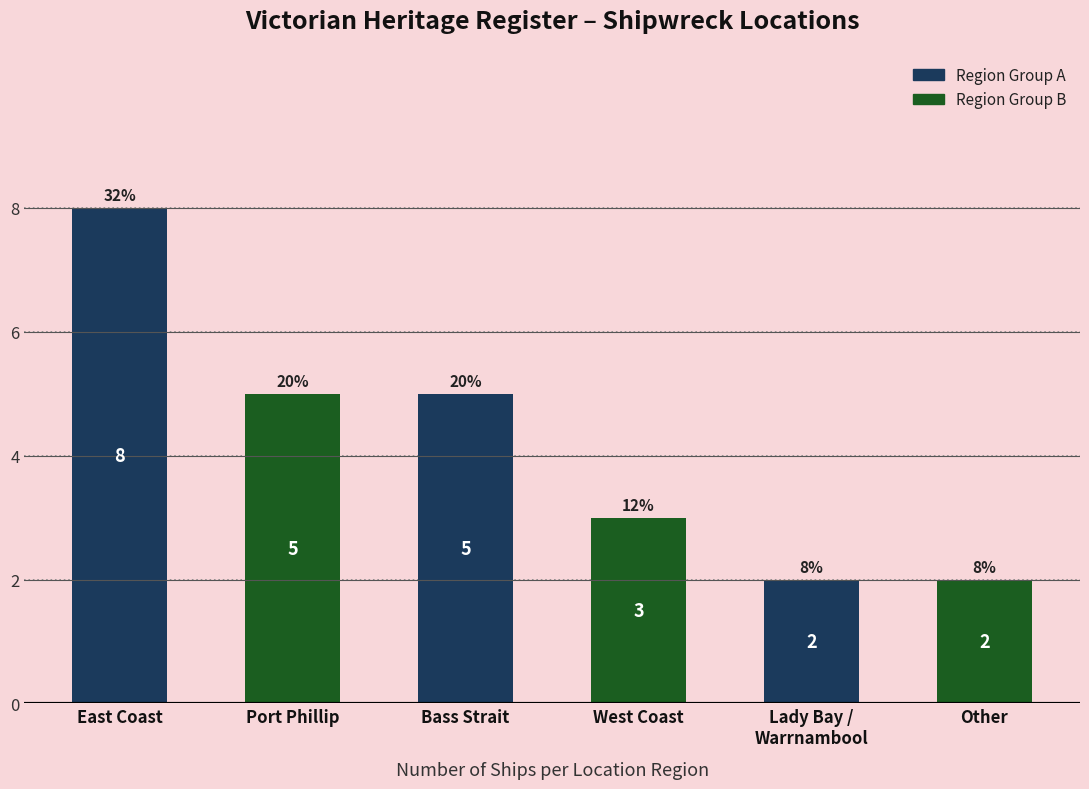

What is the value of the 4th bar from the left?

3